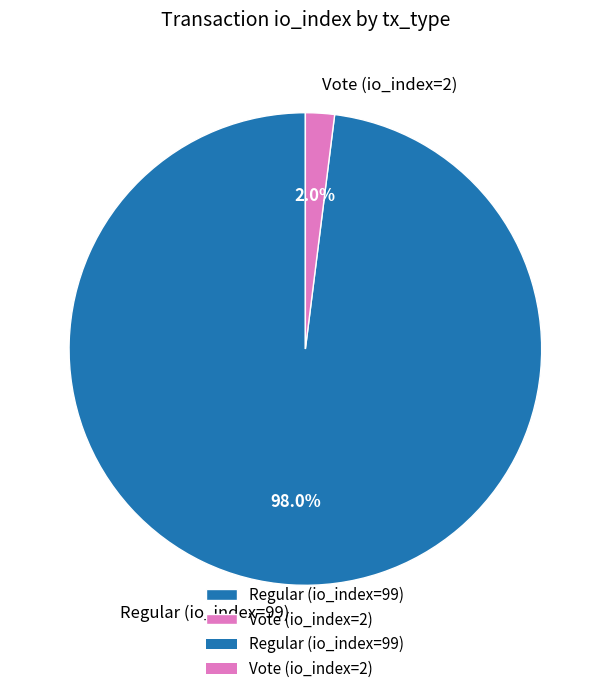

Is there a majority slice in this chart?

Yes